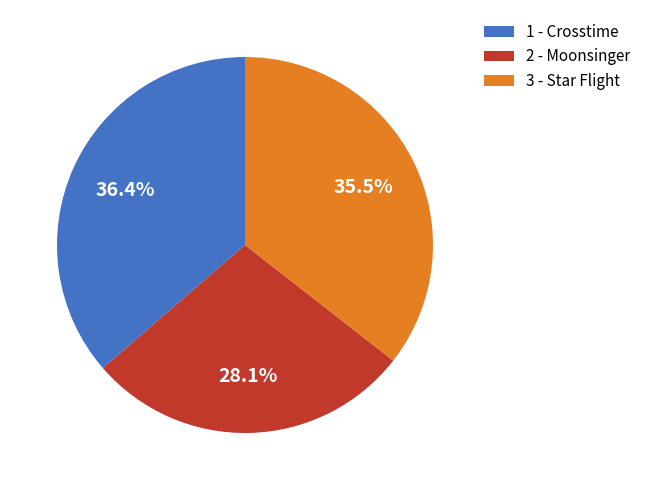

Which category has the biggest portion of the pie?

1 - Crosstime